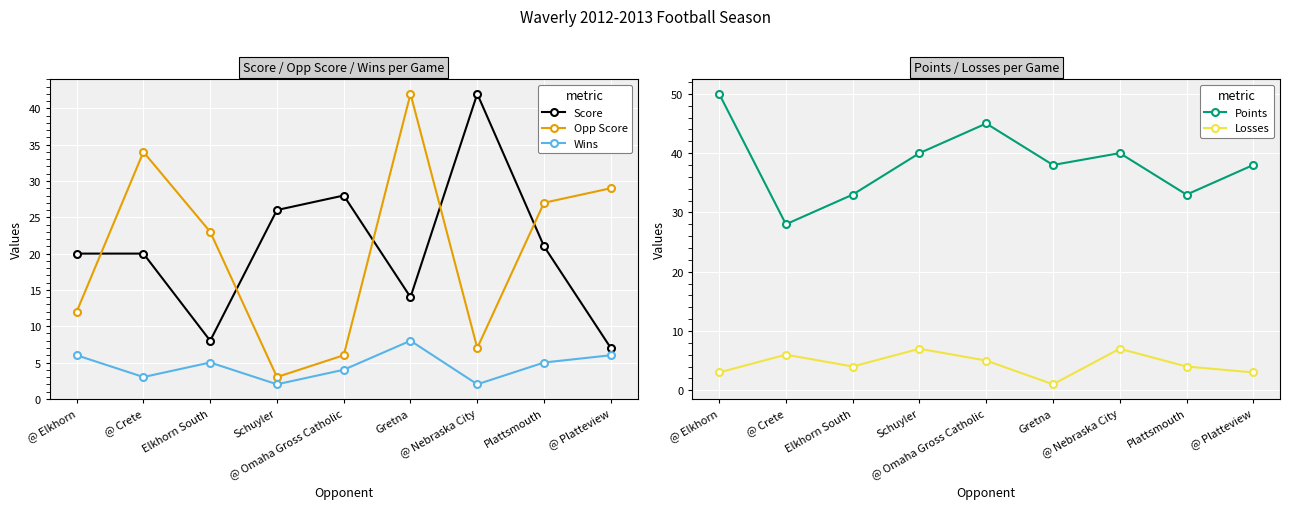

The value of Points at Schuyler is 12. True or false?

False